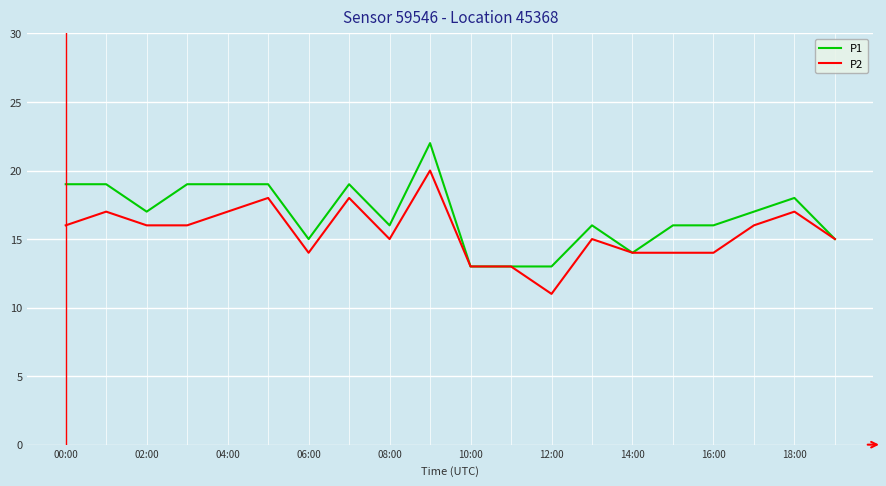

Count the P2 values in the range 14 to 17.

14